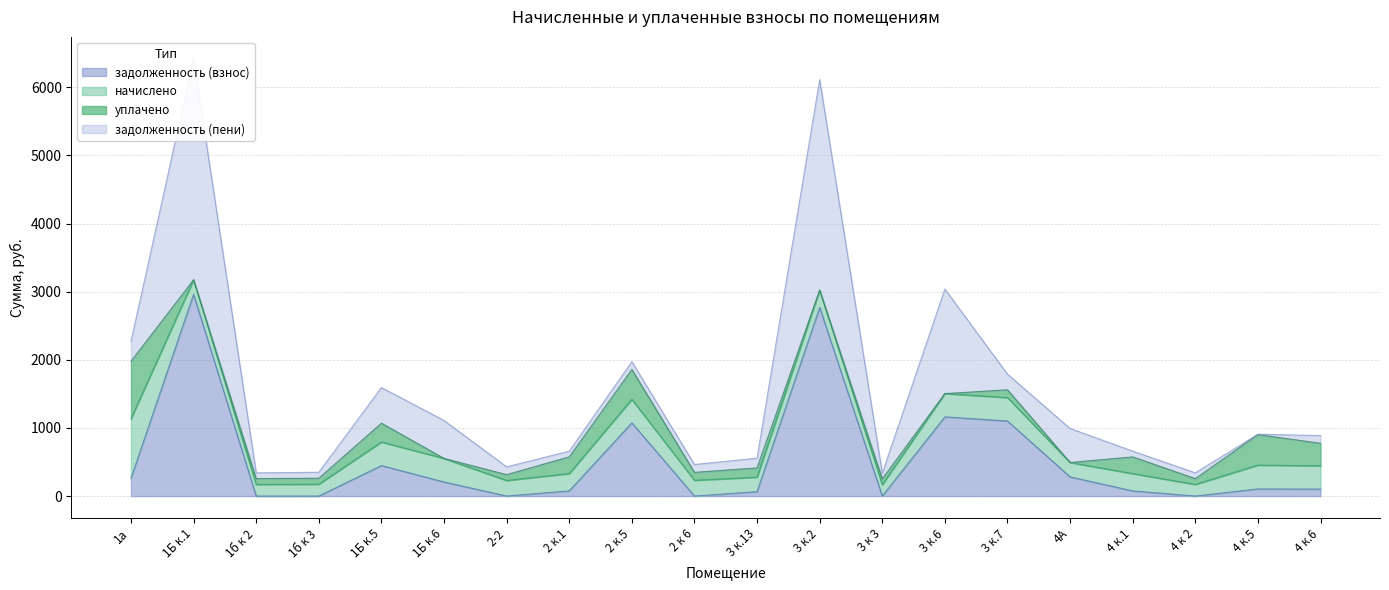

What is the label of the 10th point from the right?

3 к.13